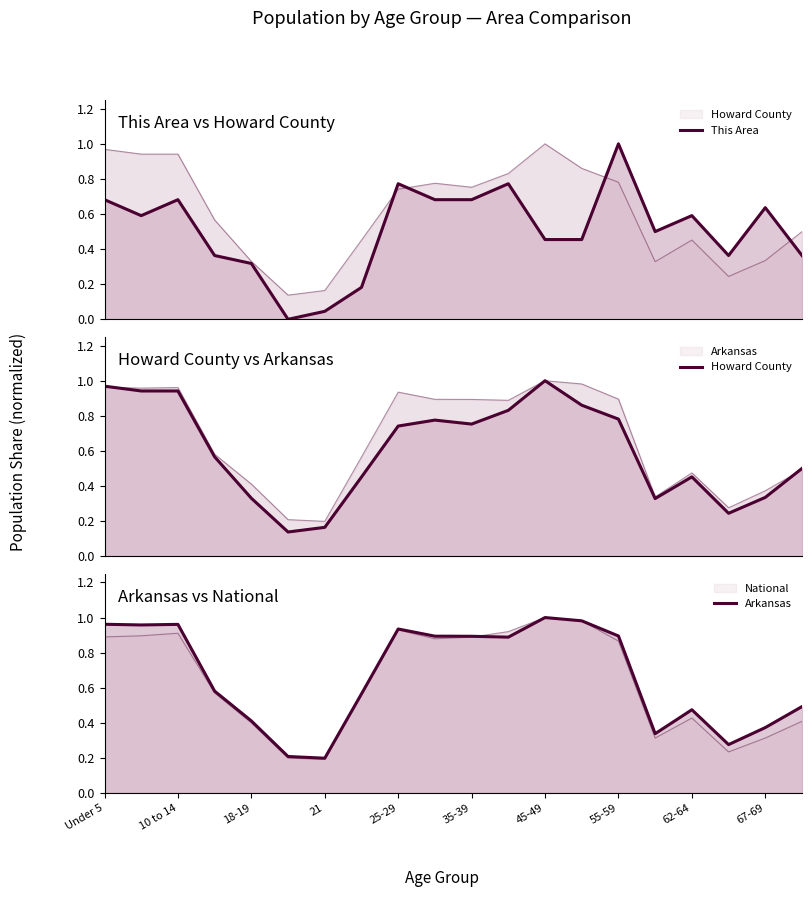

What is the value of the Arkansas point at the 14th from the left?

1.0